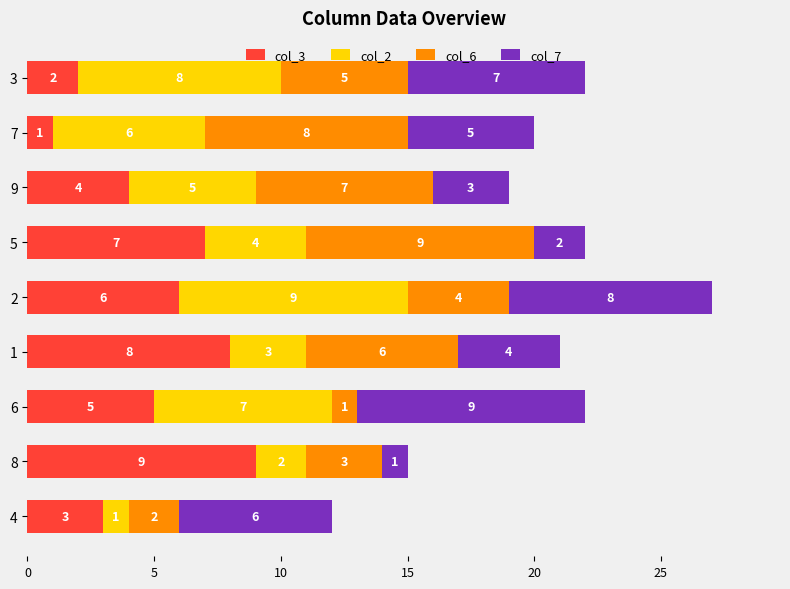

What is the sum of all col_3 values?

45